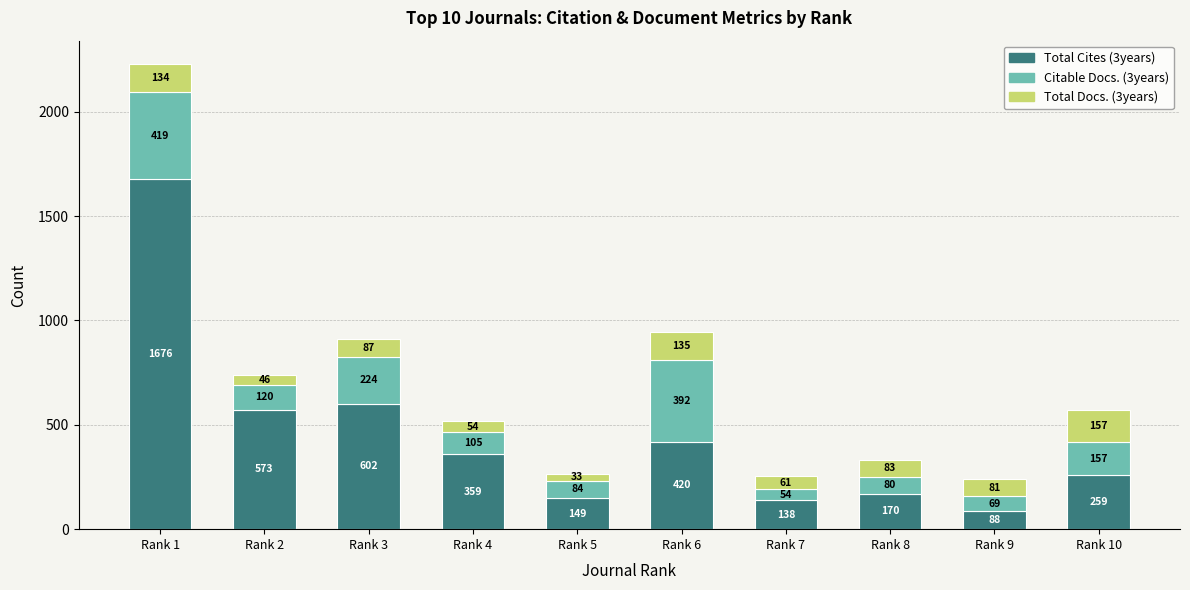

How many bars are there in total?

10